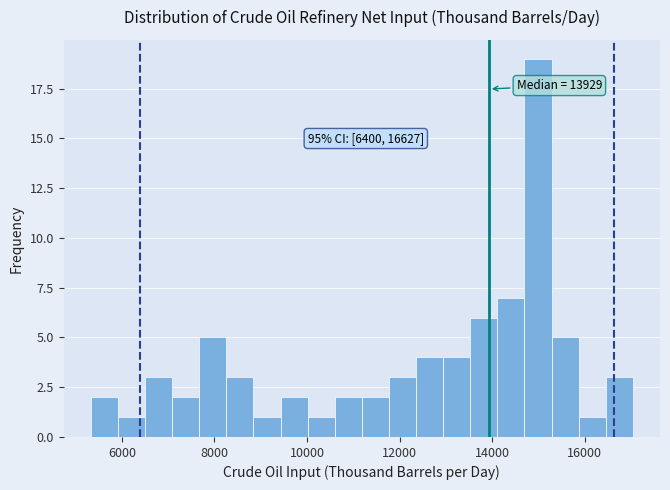

Read against the x-axis, roughly where is the centre of the tallest bar?

15000